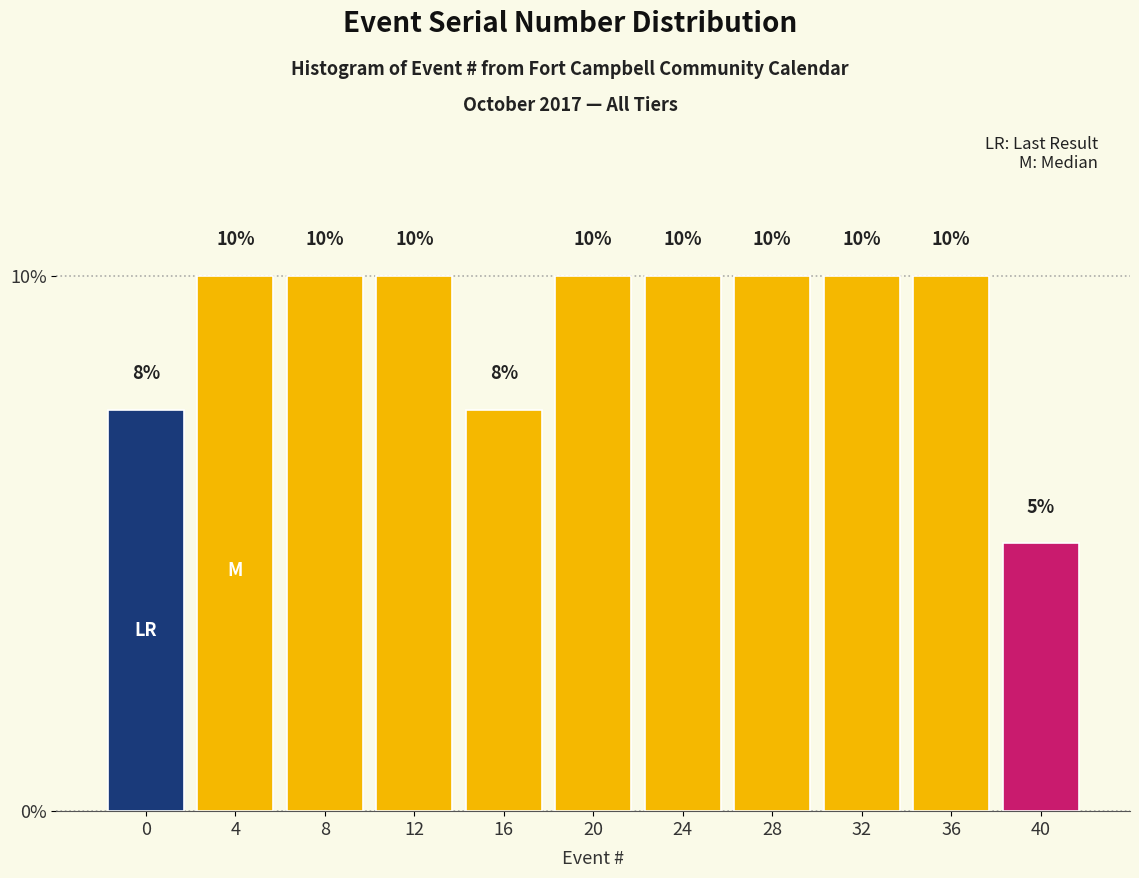

What is the greatest value displayed?

10.0